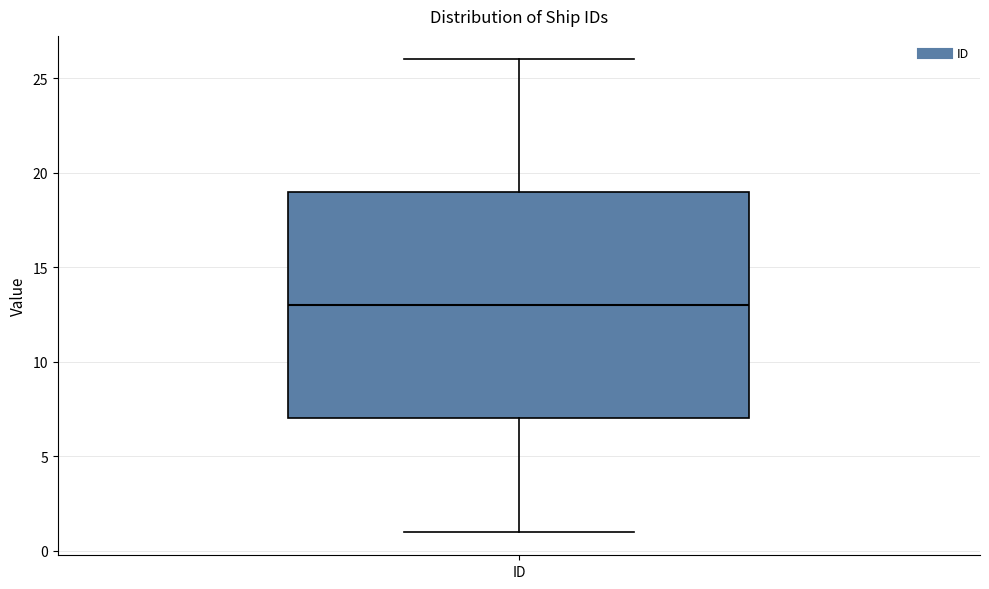

Transcribe this box plot: give where the median line is, the range the box spans, and where the two whiskers end, as read against the y-axis. The values are not printed on the chart, so give them approximately, as read against the axis.

median 13, box 7 to 19, whiskers 1 to 26